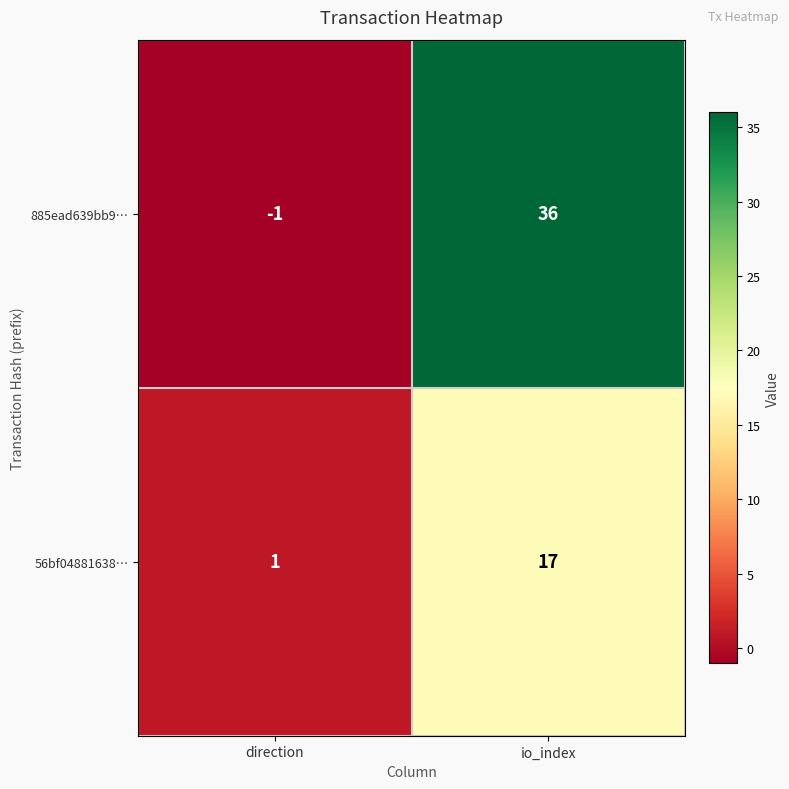

The value of 56bf04881638… at direction is 1. True or false?

True